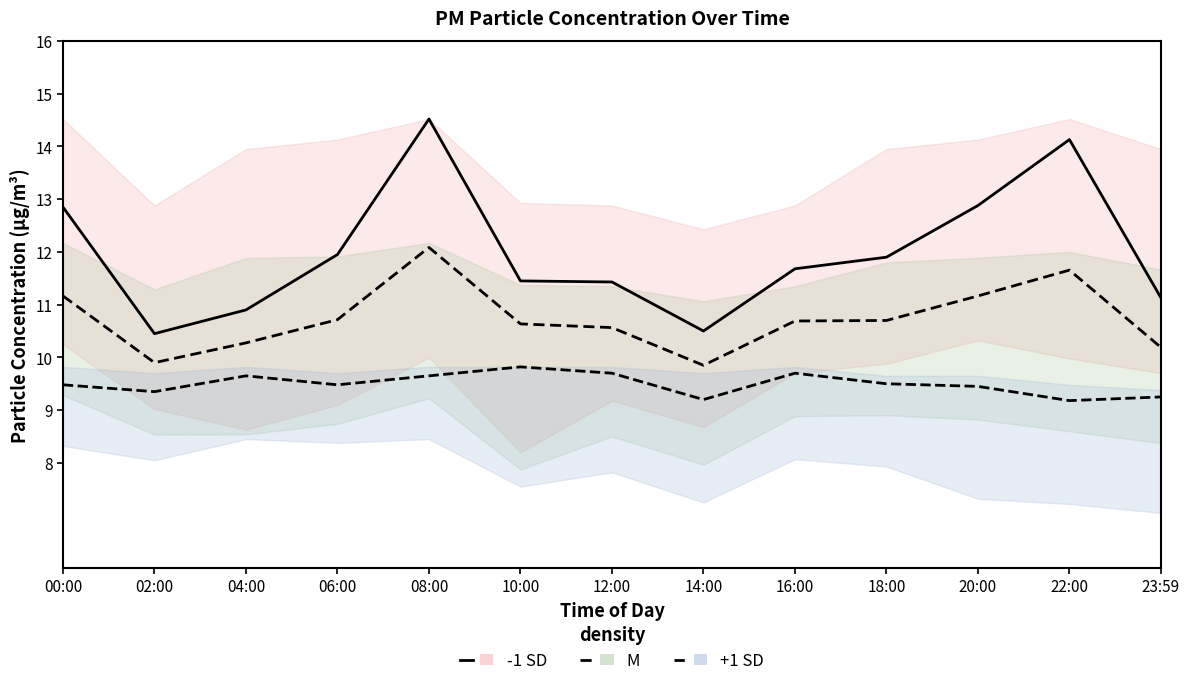

Reading left to right, transcribe all the data shown in this chart.

-1 SD line: 12.8	10.4	10.9	11.9	14.5	11.4	11.4	10.5	11.7	11.9	12.9	14.1	11.1
M line: 11.2	9.9	10.3	10.7	12.1	10.6	10.6	9.8	10.7	10.7	11.2	11.7	10.2
+1 SD line: 9.5	9.3	9.7	9.5	9.7	9.8	9.7	9.2	9.7	9.5	9.4	9.2	9.2